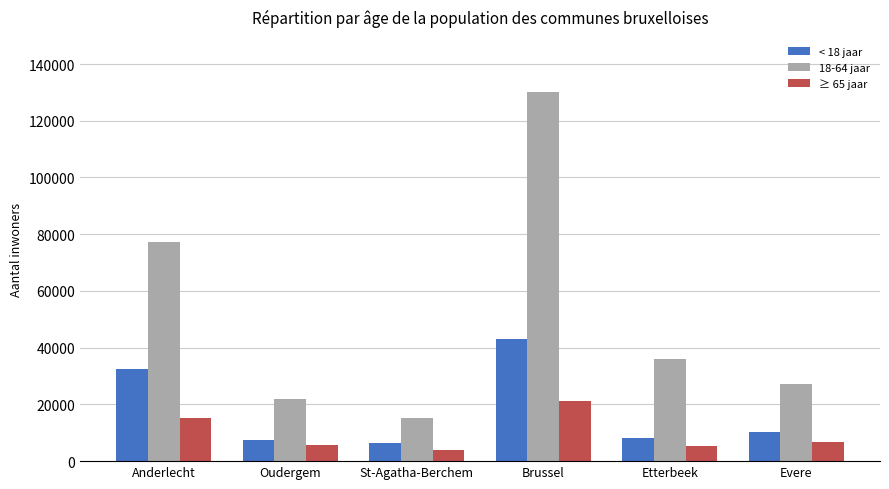

What is the difference between the < 18 jaar values at Oudergem and St-Agatha-Berchem?

1229